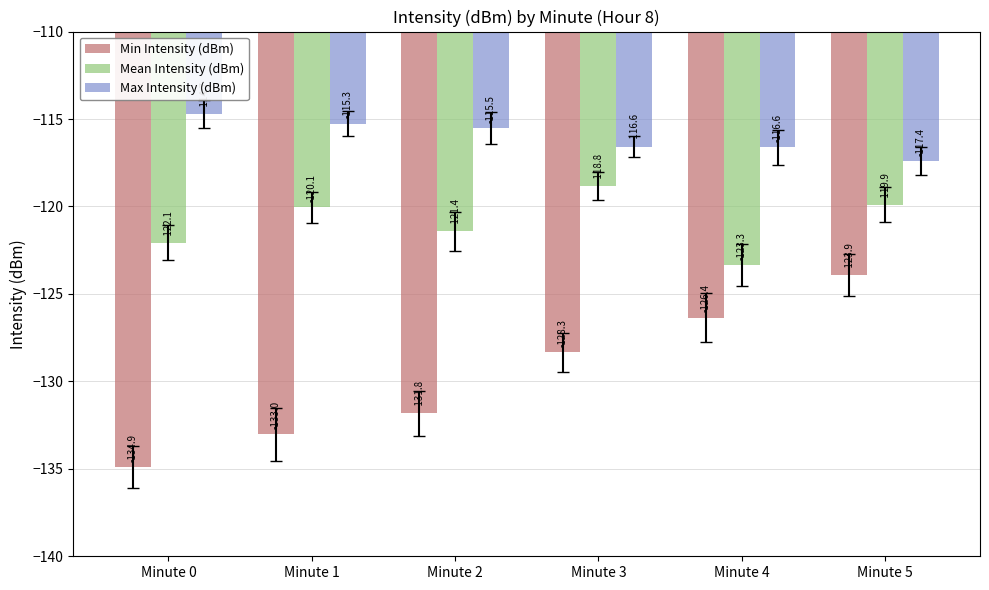

Rank the categories by Mean Intensity (dBm) value from highest to lowest.

Minute 3, Minute 5, Minute 1, Minute 2, Minute 0, Minute 4